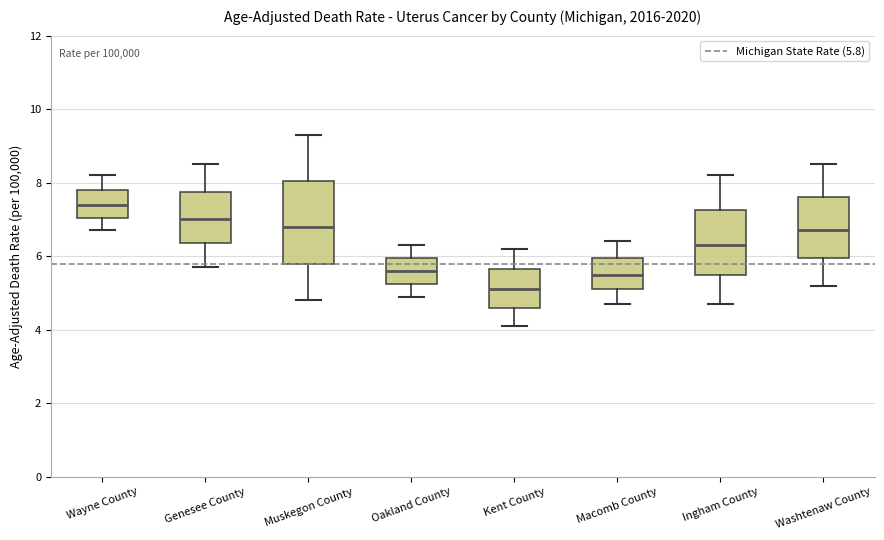

Reading left to right, transcribe this box plot: for each box, give where its median line is, the range the box spans, and where its two whiskers end, as read against the y-axis. The values are not printed on the chart, so give them approximately, as read against the axis.

Wayne County: median 7.4, box 7.0 to 7.8, whiskers 6.8 to 8.2
Genesee County: median 7.0, box 6.4 to 7.8, whiskers 5.8 to 8.6
Muskegon County: median 6.8, box 5.8 to 8.0, whiskers 4.8 to 9.4
Oakland County: median 5.6, box 5.2 to 6.0, whiskers 5.0 to 6.4
Kent County: median 5.2, box 4.6 to 5.6, whiskers 4.2 to 6.2
Macomb County: median 5.6, box 5.2 to 6.0, whiskers 4.8 to 6.4
Ingham County: median 6.4, box 5.6 to 7.2, whiskers 4.8 to 8.2
Washtenaw County: median 6.8, box 6.0 to 7.6, whiskers 5.2 to 8.6